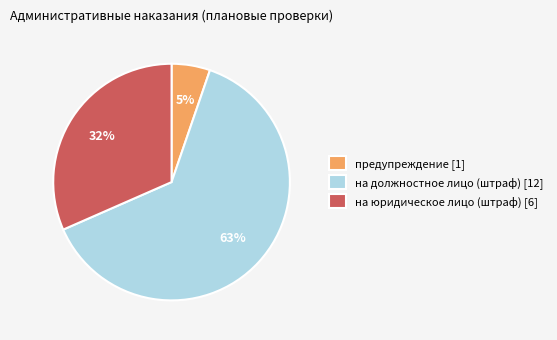

Count the number of slices in the pie.

3